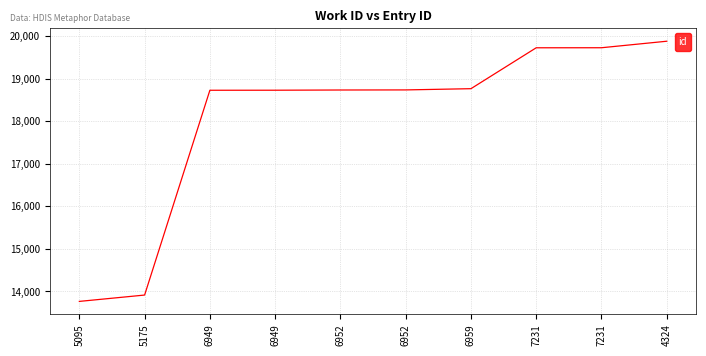

What is the sum of all values?

180698